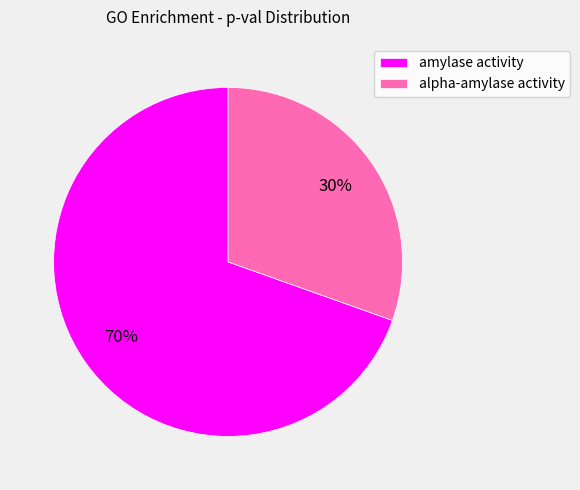

To the nearest percent, what is the average slice percentage?

50%